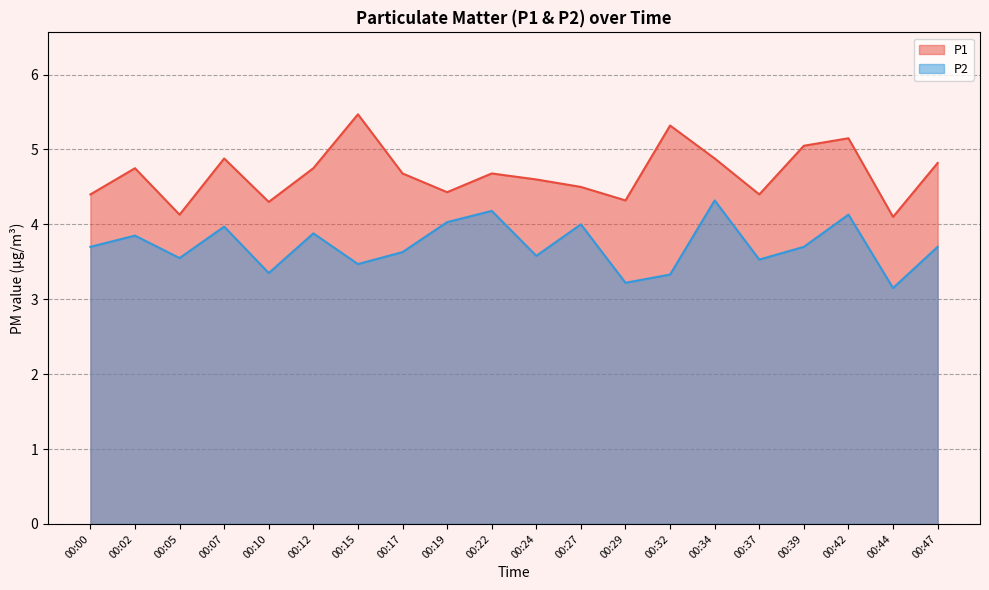

Between 00:19 and 00:47, which series saw the biggest shift?

P1